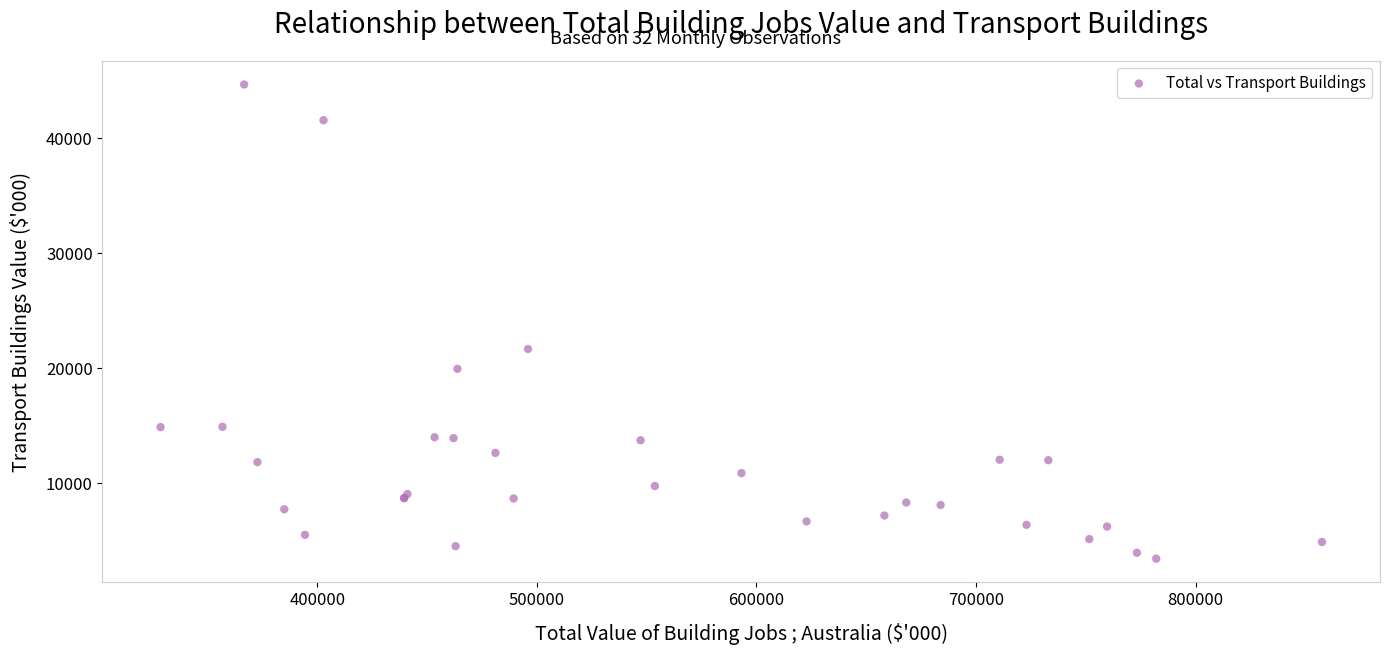

What Y value in the scatter plot is closest to 24053?

21668